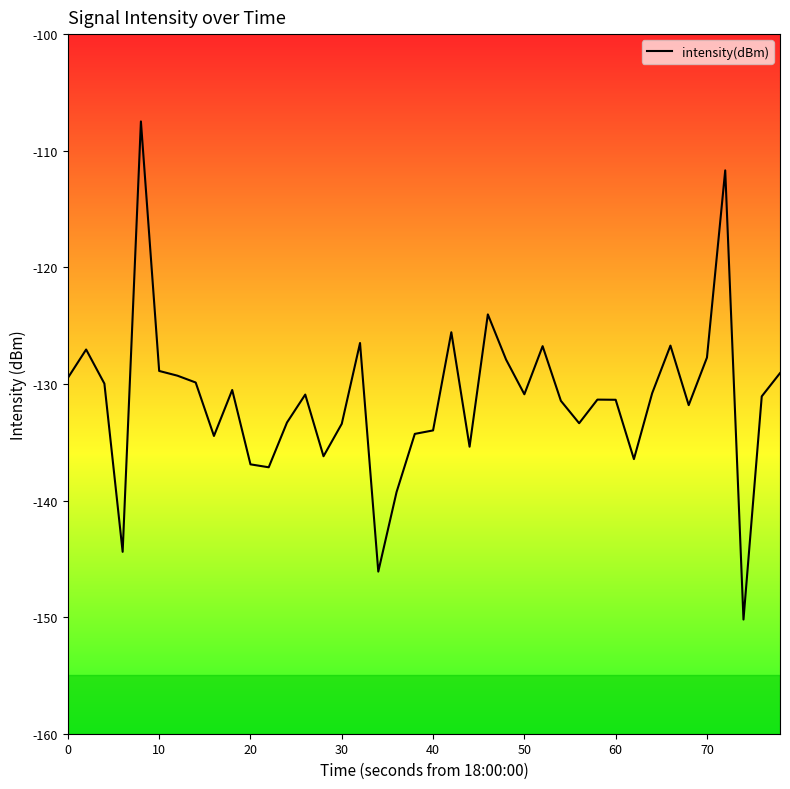

What is the difference between the maximum and minimum values?

42.7